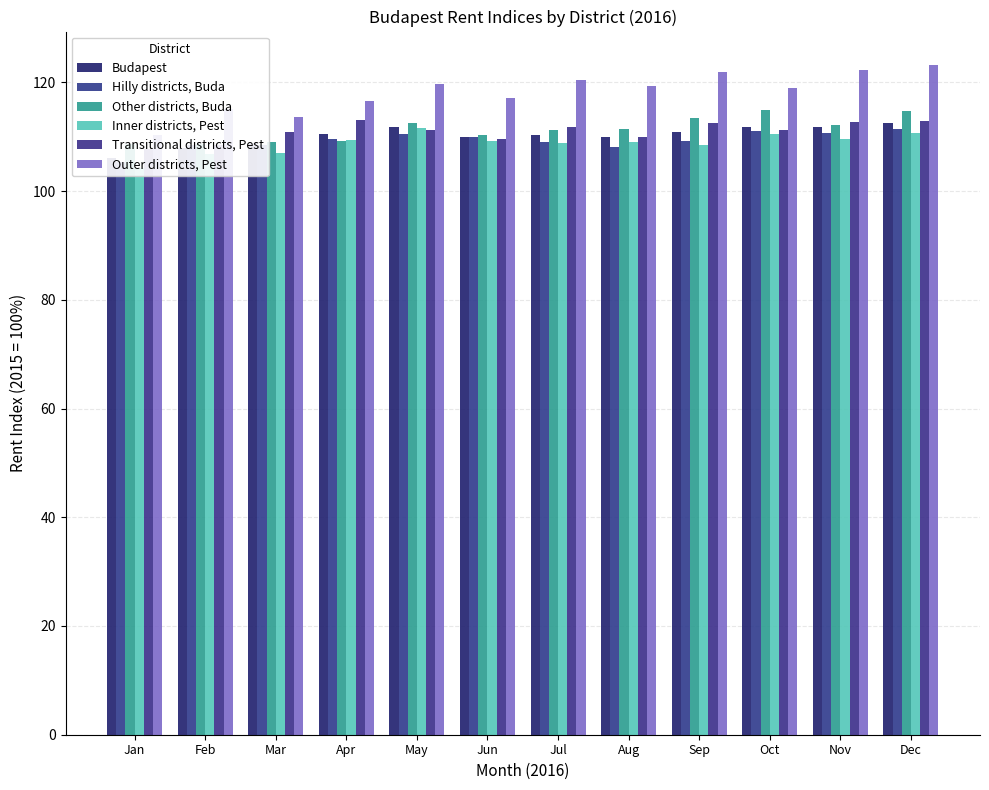

Which series changed the most between Jan and Jul?

Outer districts, Pest